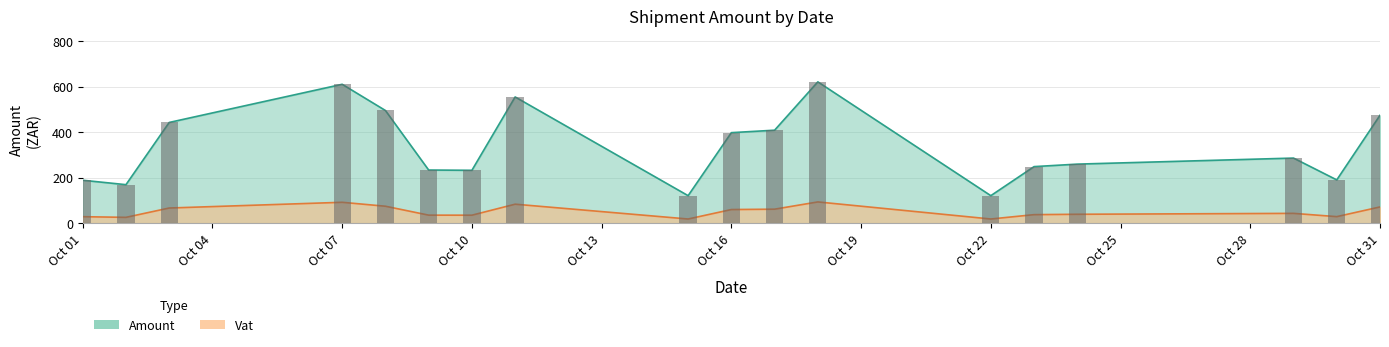

What is the value of the Amount bar at the 16th from the left?

286.3